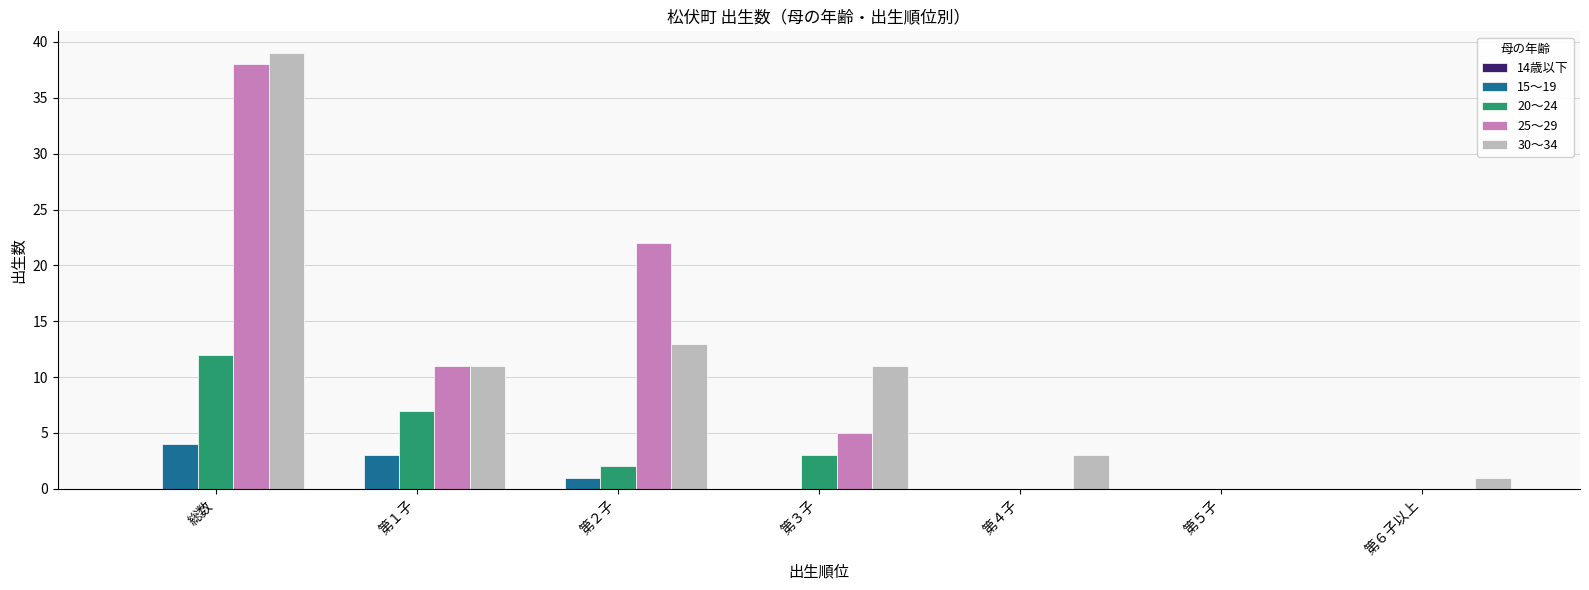

Which label corresponds to the largest value in the chart?

総数